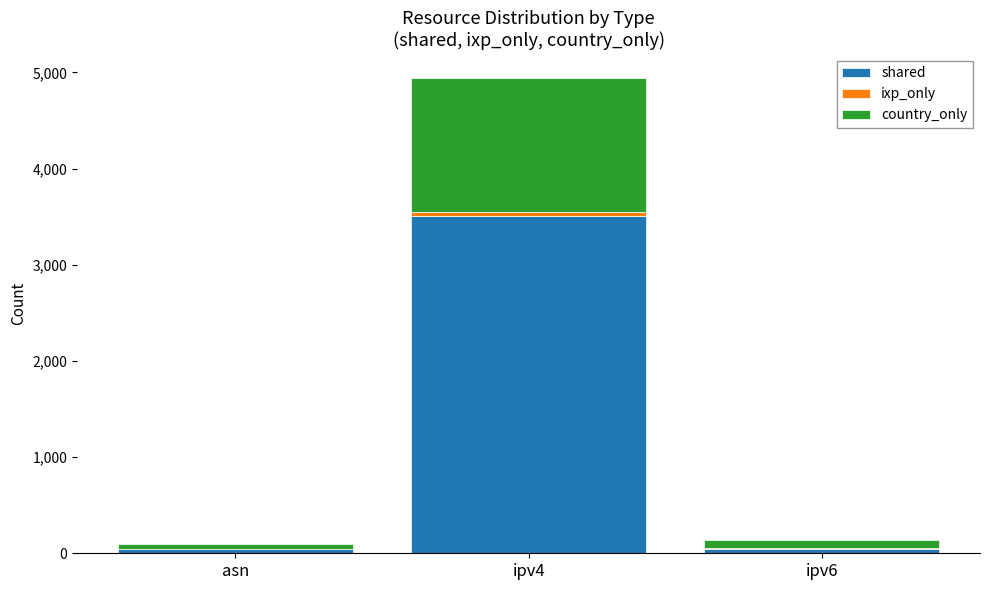

What is the highest value of the shared series?

3507